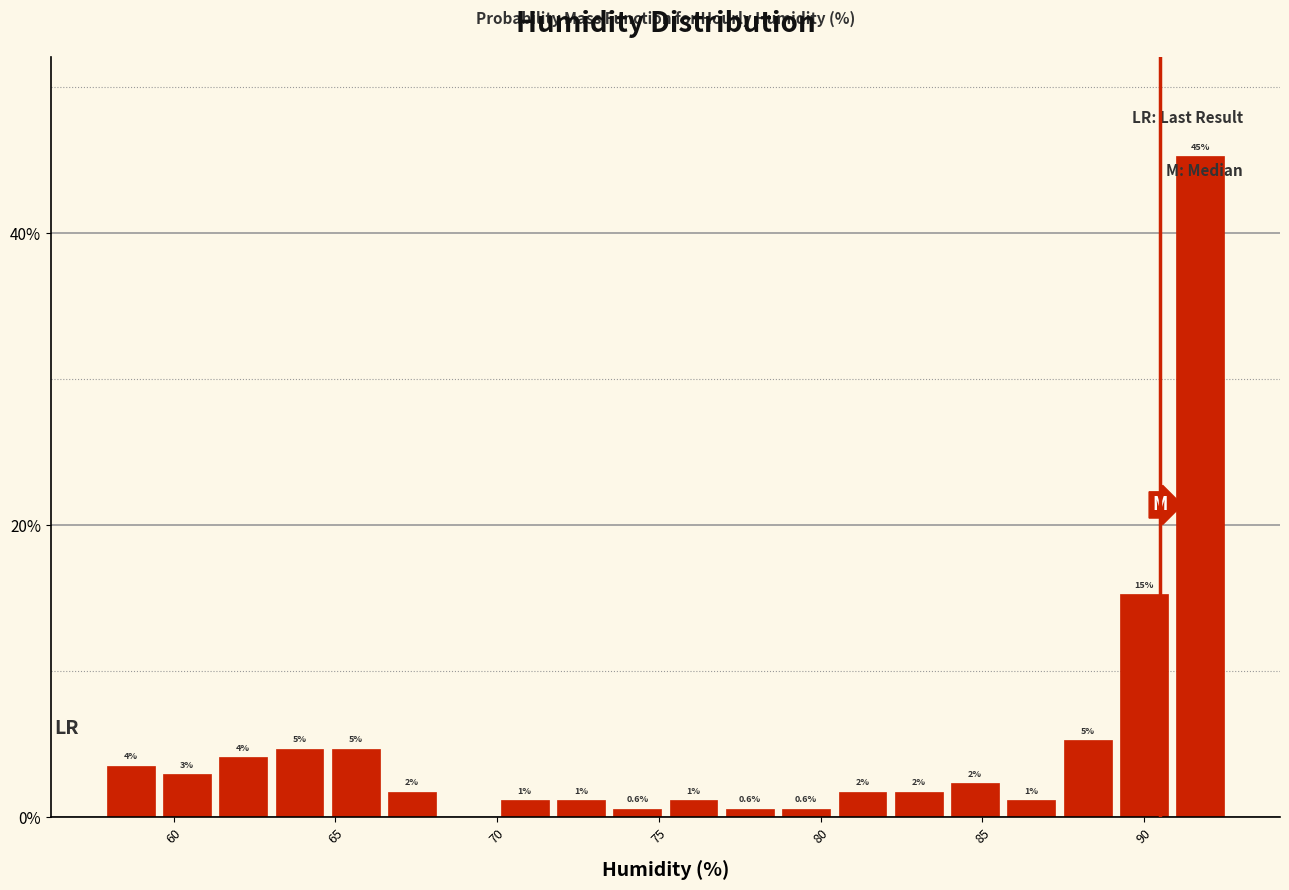

Read against the x-axis, roughly where is the centre of the tallest bar?

91.5